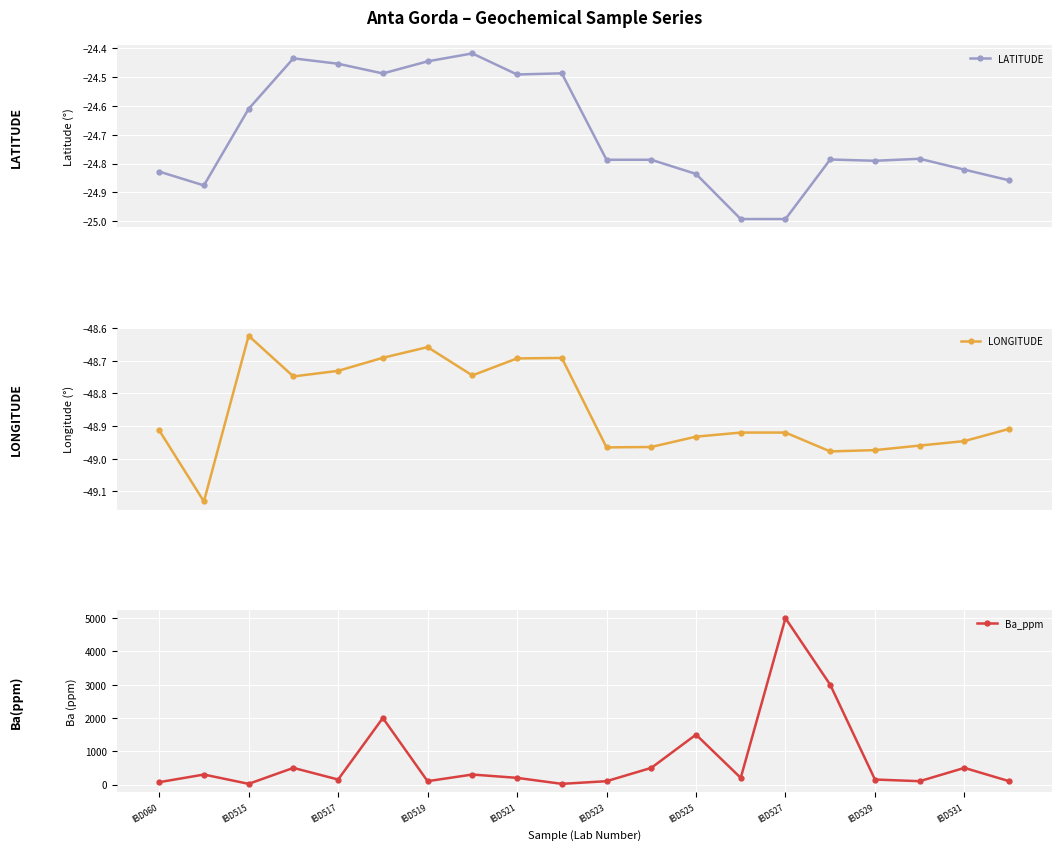

Which series has the widest spread of values?

Ba_ppm